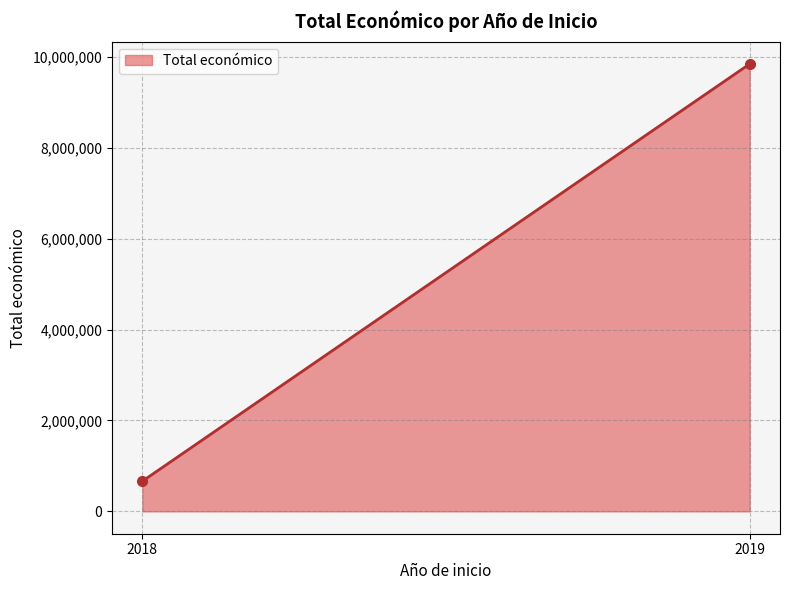

What value does the data have at 2018?

664295